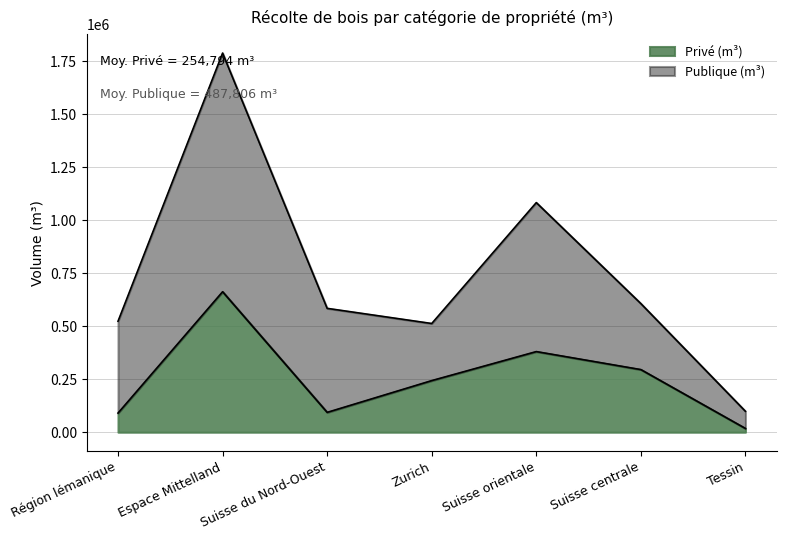

How many lines are shown in the chart?

2